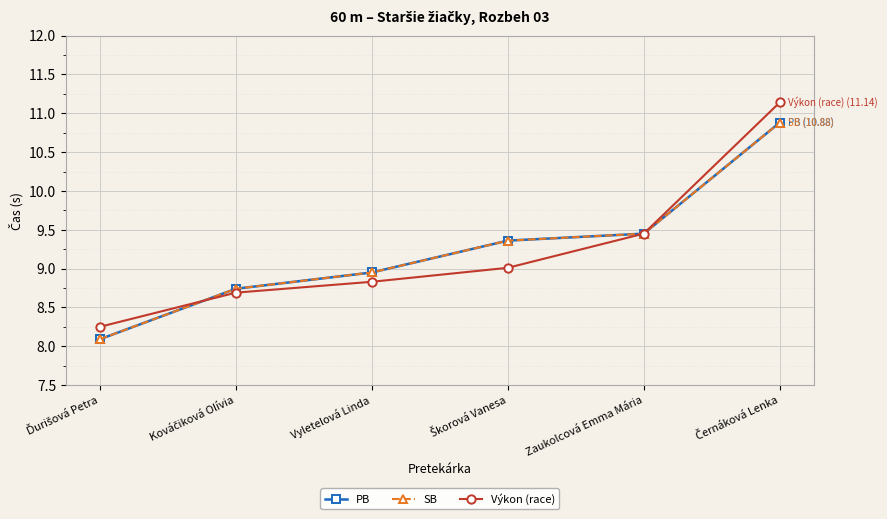

Does the chart have visible grid lines?

Yes